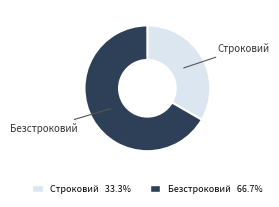

The Безстроковий slice represents 67% of the pie. True or false?

True